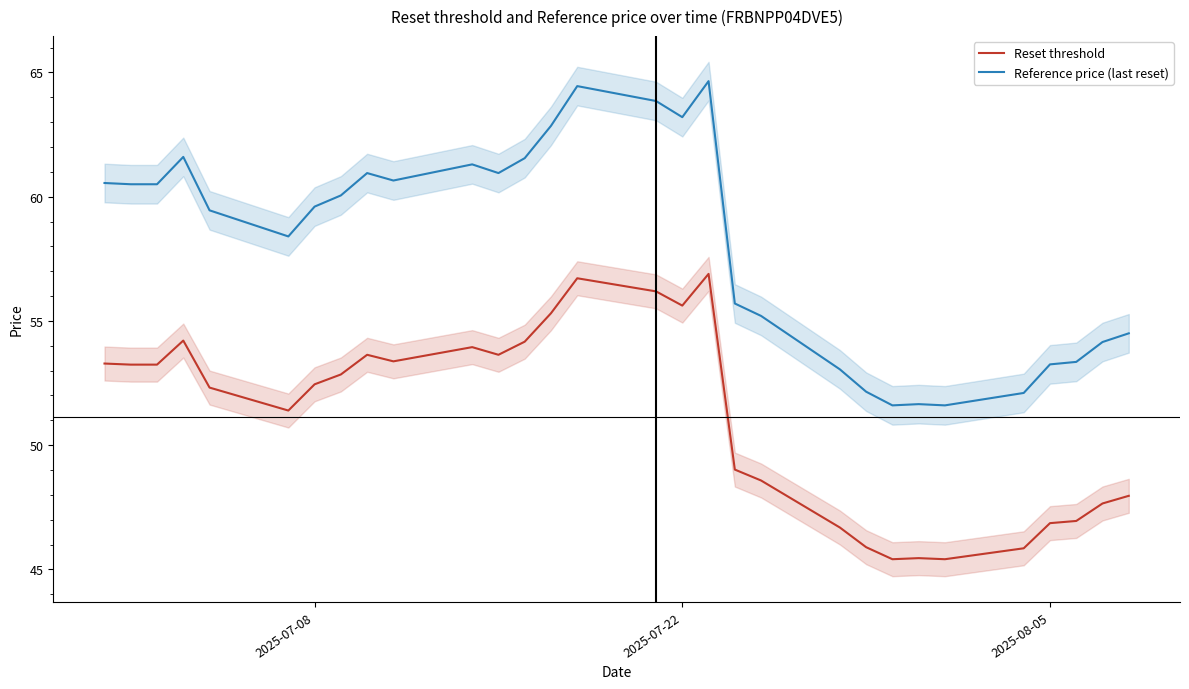

What is the maximum value shown in the chart?

64.7